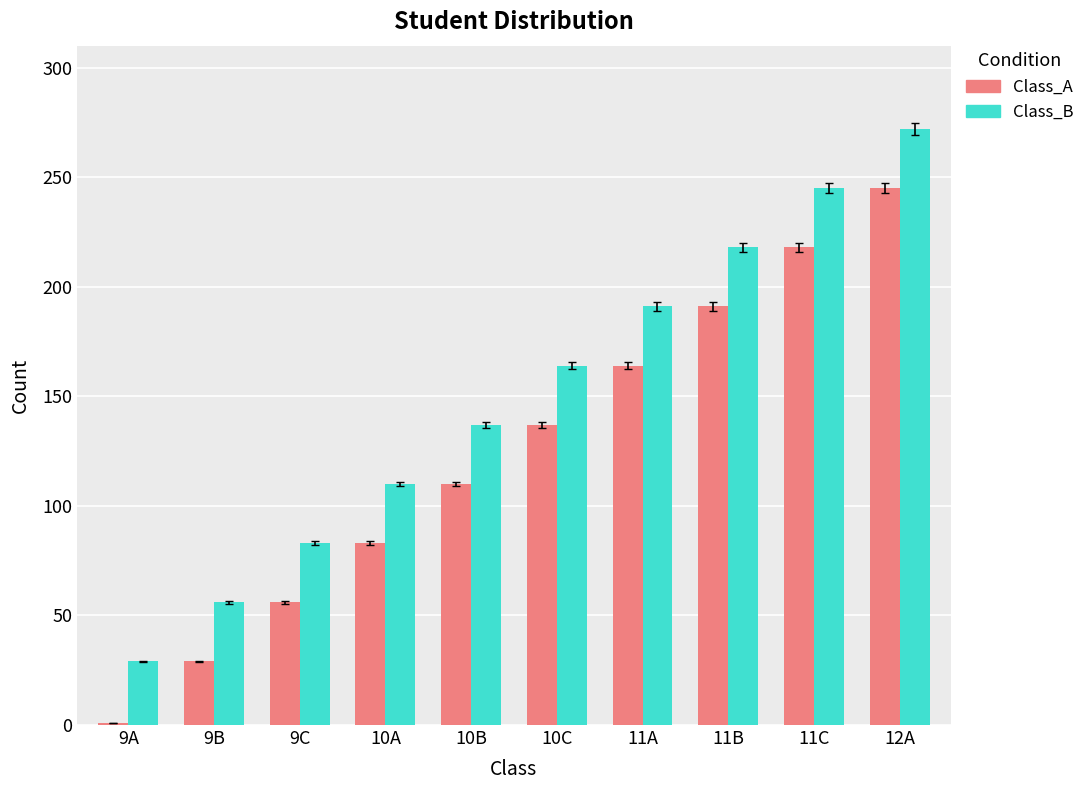

What is the difference between the maximum and second lowest values in the Class_A series?

216